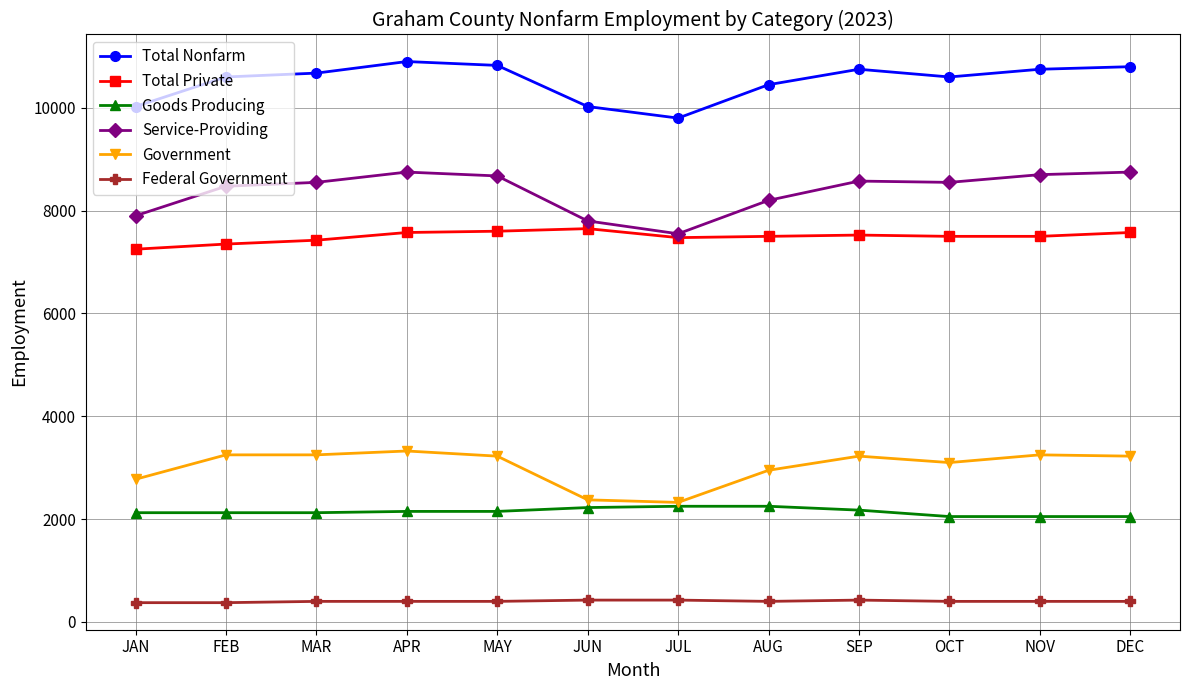

True or false: Service-Providing and Total Nonfarm cross at least once.

False